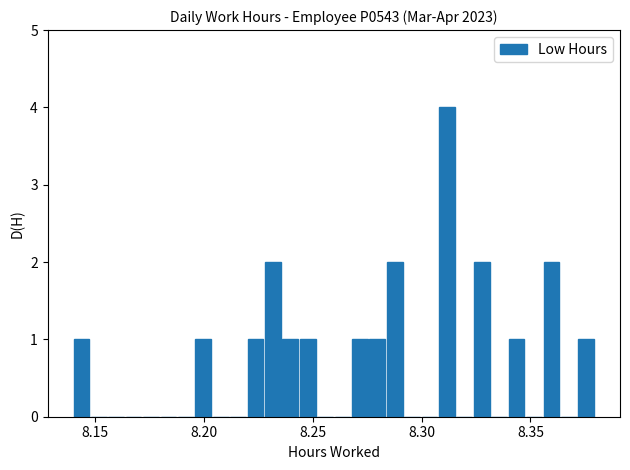

Read against the x-axis, roughly where is the centre of the tallest bar?

8.310